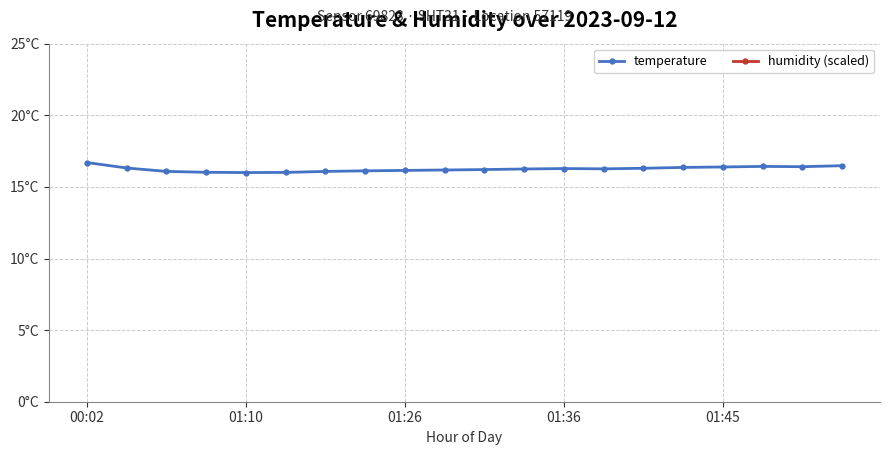

Is it true that humidity (scaled) equals 50.0 at 11?

True